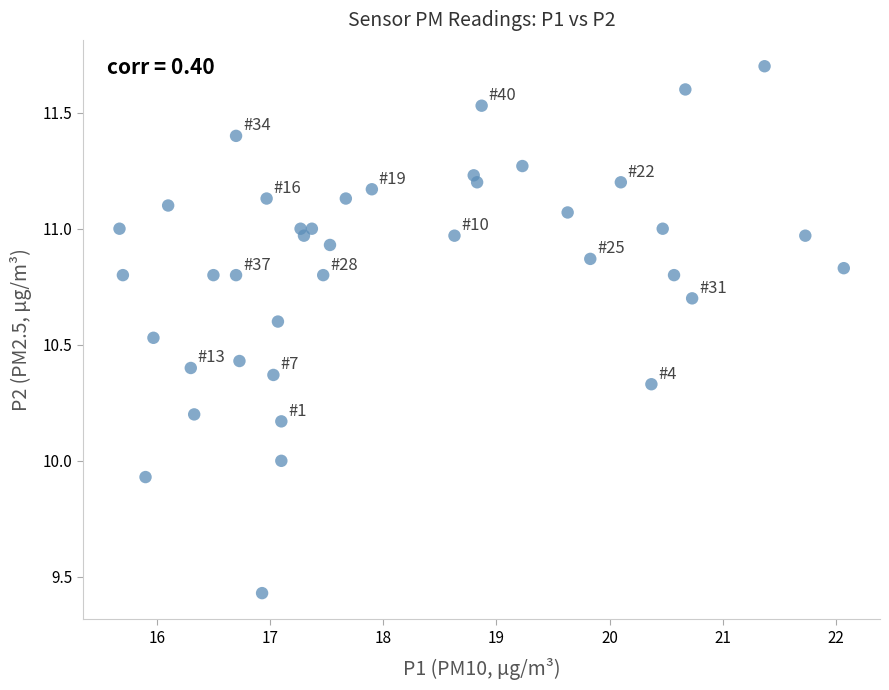

What is the range of Y values (max minus min)?

2.3